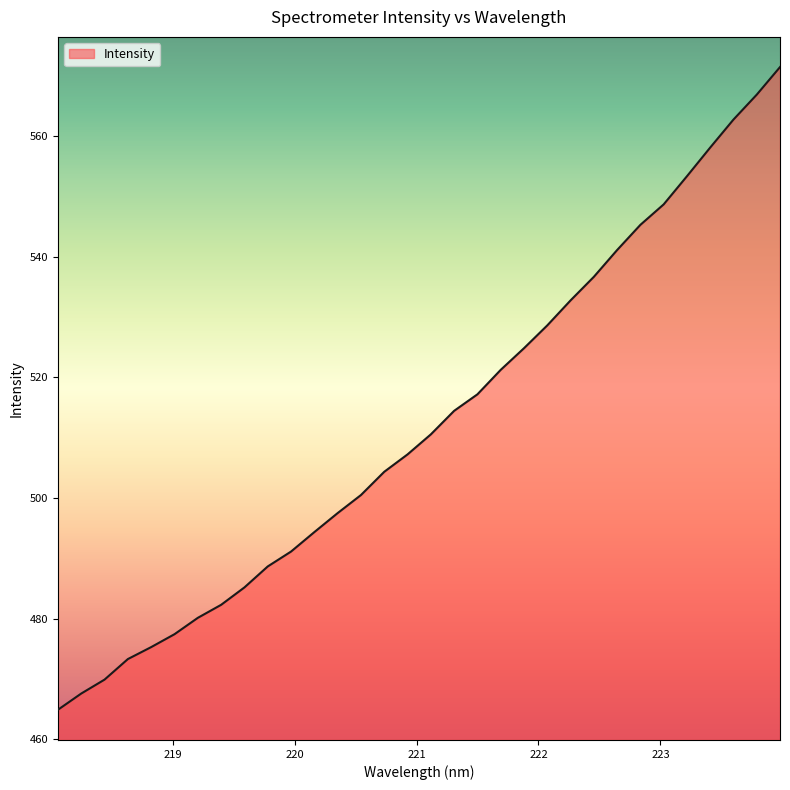

What is the maximum value shown in the chart?

571.4